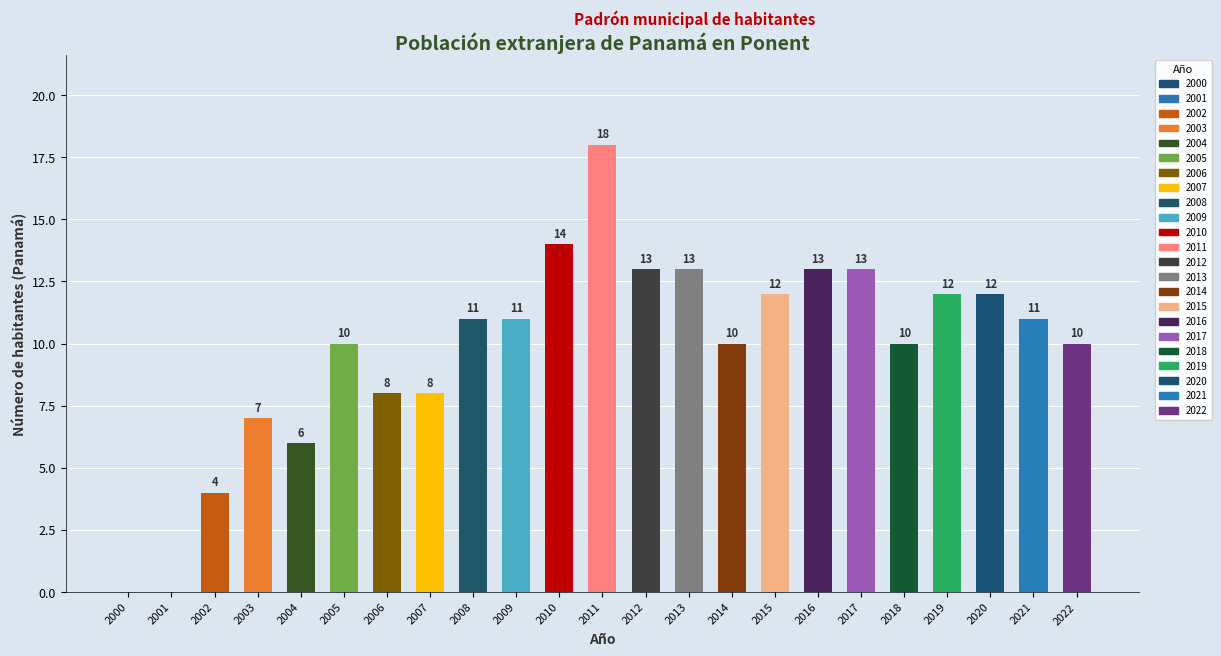

Approximately how many times larger is the value at 2014 compared to 2010?

0.7